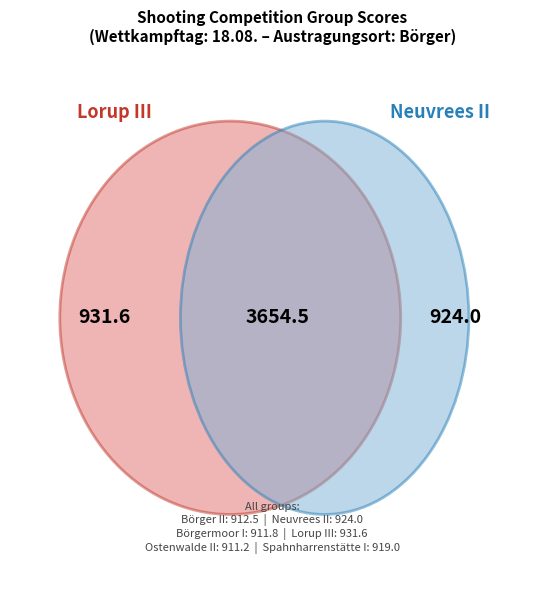

What is the change in value from Neuvrees II to Lorup III?

+7.6